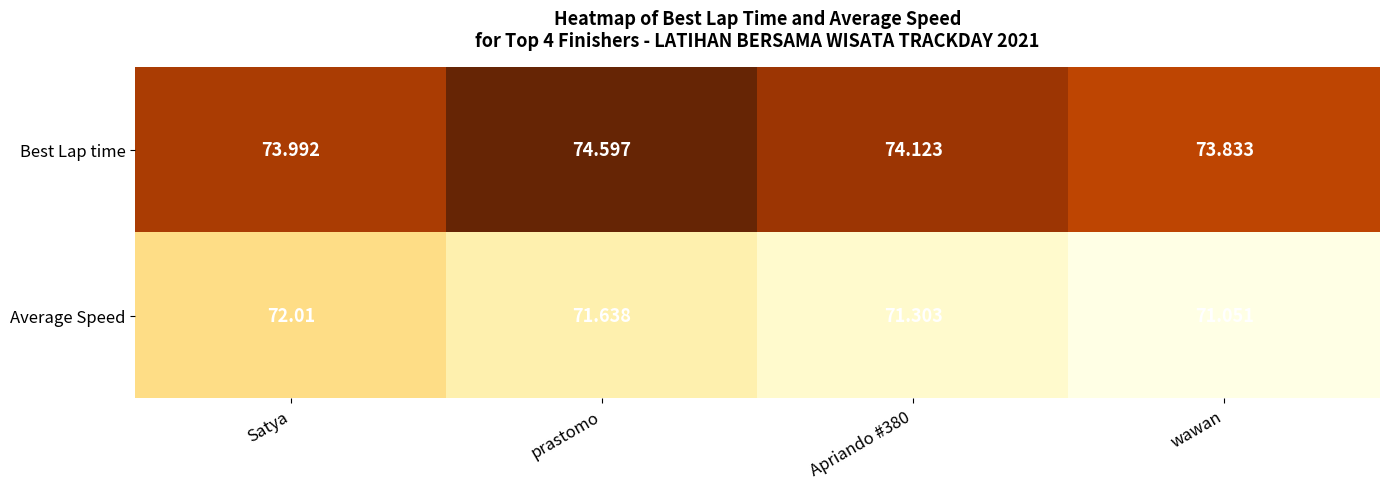

At how many categories does at least one series exceed 72?

4